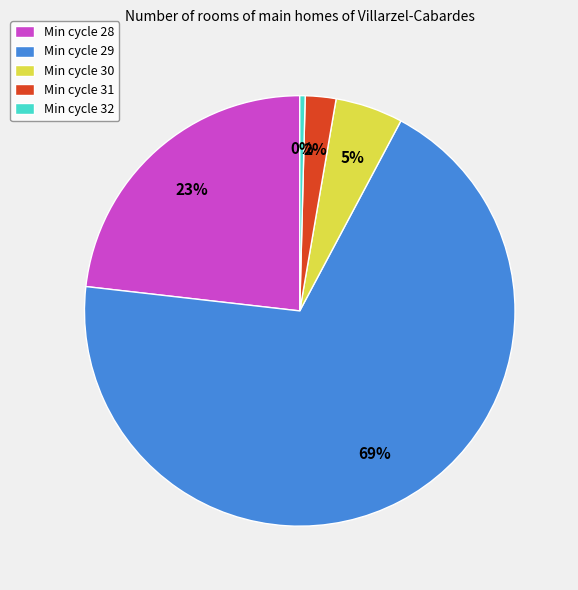

To the nearest percent, what is the average slice percentage?

20%